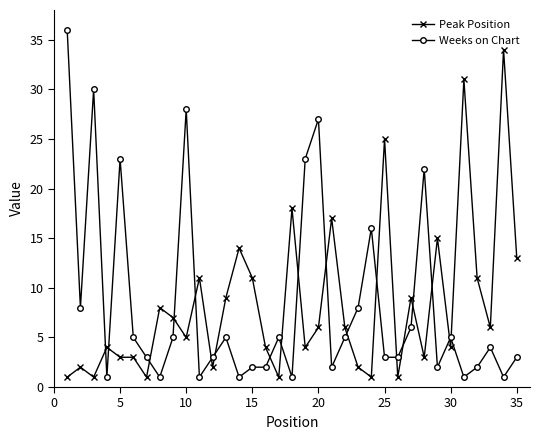

Which series has the widest spread of values?

Weeks on Chart